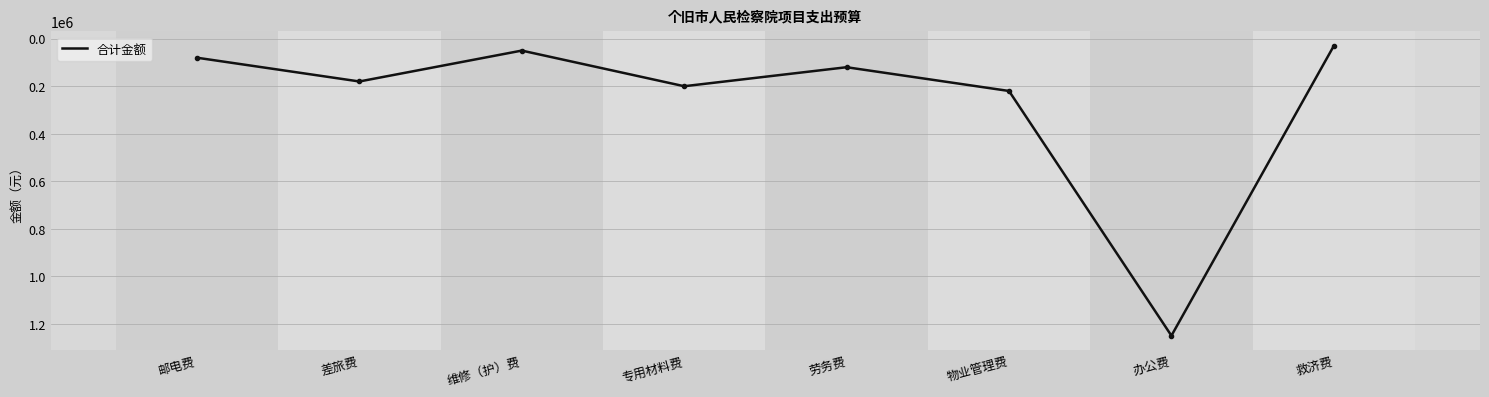

At which category does the chart reach its peak across all series?

办公费